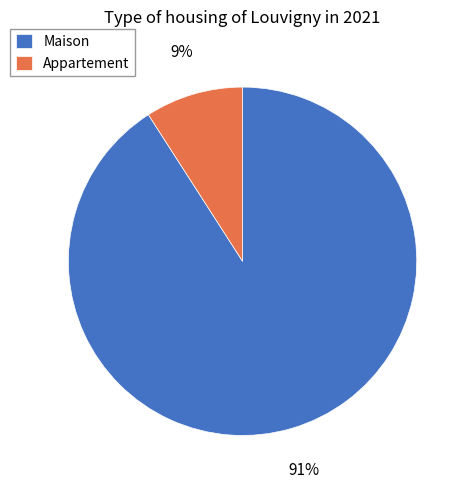

Is it true that Appartement is 23% of the pie?

False